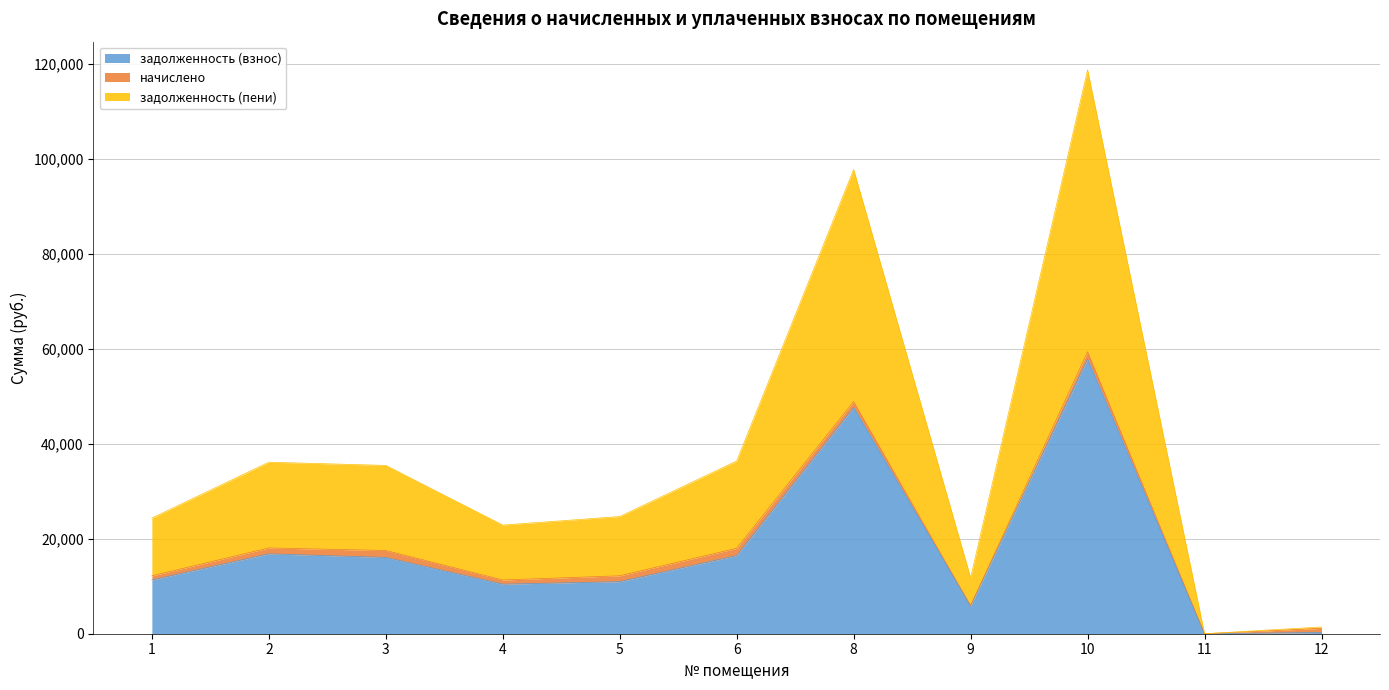

At which category is the sum across all series the highest?

10